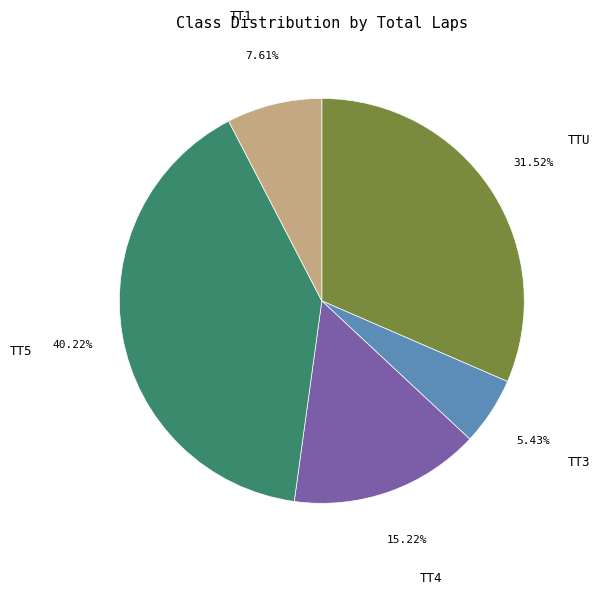

To the nearest percent, what is the combined percentage of TTU and TT3?

37%